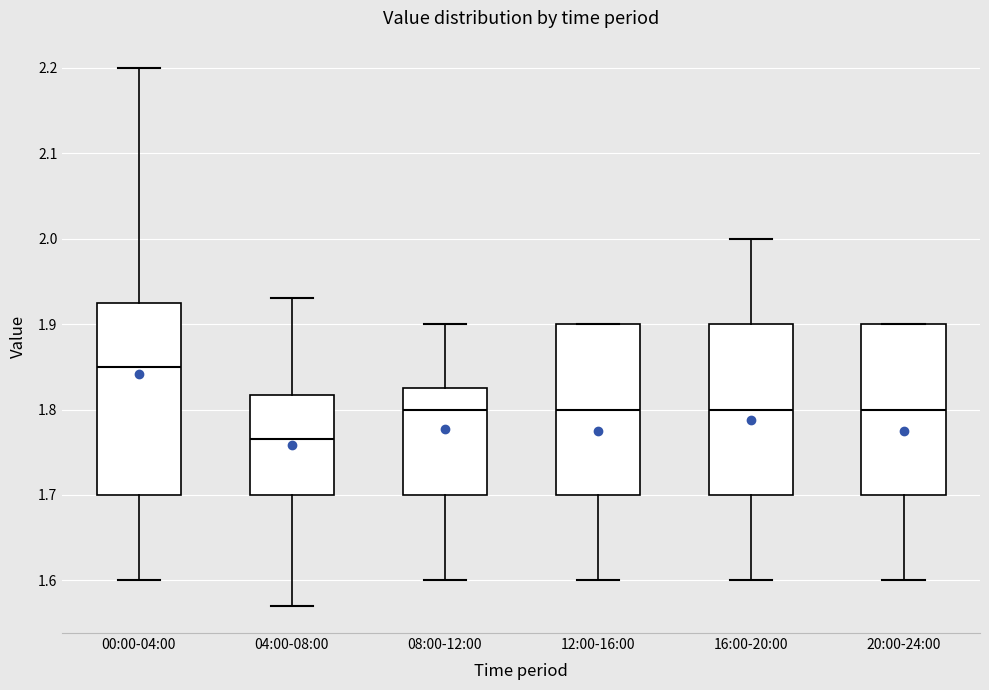

Comparing the boxes themselves (not the whiskers), which one is the tallest?

00:00-04:00